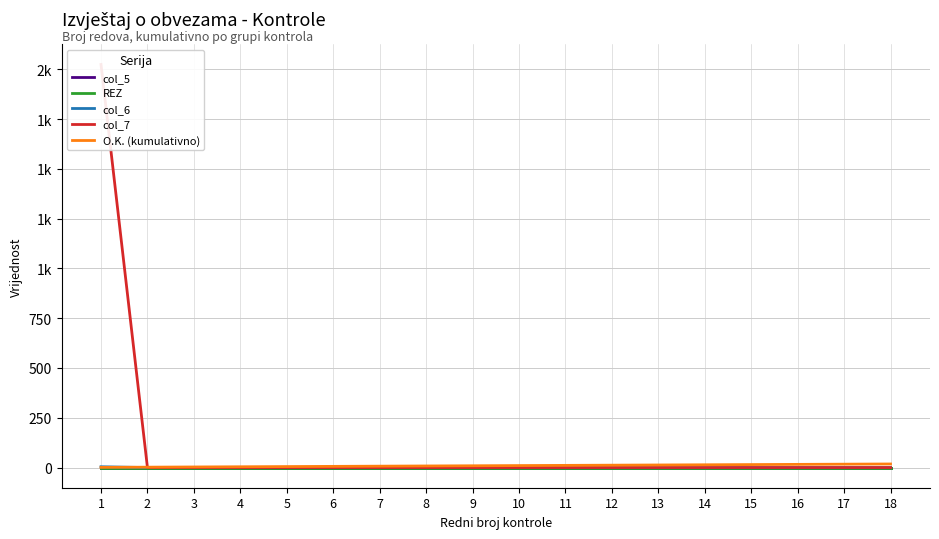

The O.K. (kumulativno) series shows 18 at 18. True or false?

True